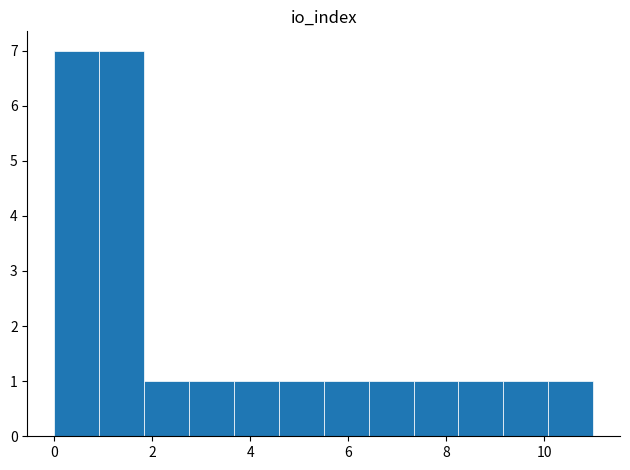

Reading left to right, list every bar in this chart as the range it spans on the x-axis followed by its height. Neither the bar edges nor the heights are printed on the chart, so give them approximately, as read against the axes.

0.0 to 1.0: 7
1.0 to 1.8: 7
1.8 to 2.8: 1
2.8 to 3.6: 1
3.6 to 4.6: 1
4.6 to 5.6: 1
5.6 to 6.4: 1
6.4 to 7.4: 1
7.4 to 8.2: 1
8.2 to 9.2: 1
9.2 to 10.0: 1
10.0 to 11.0: 1